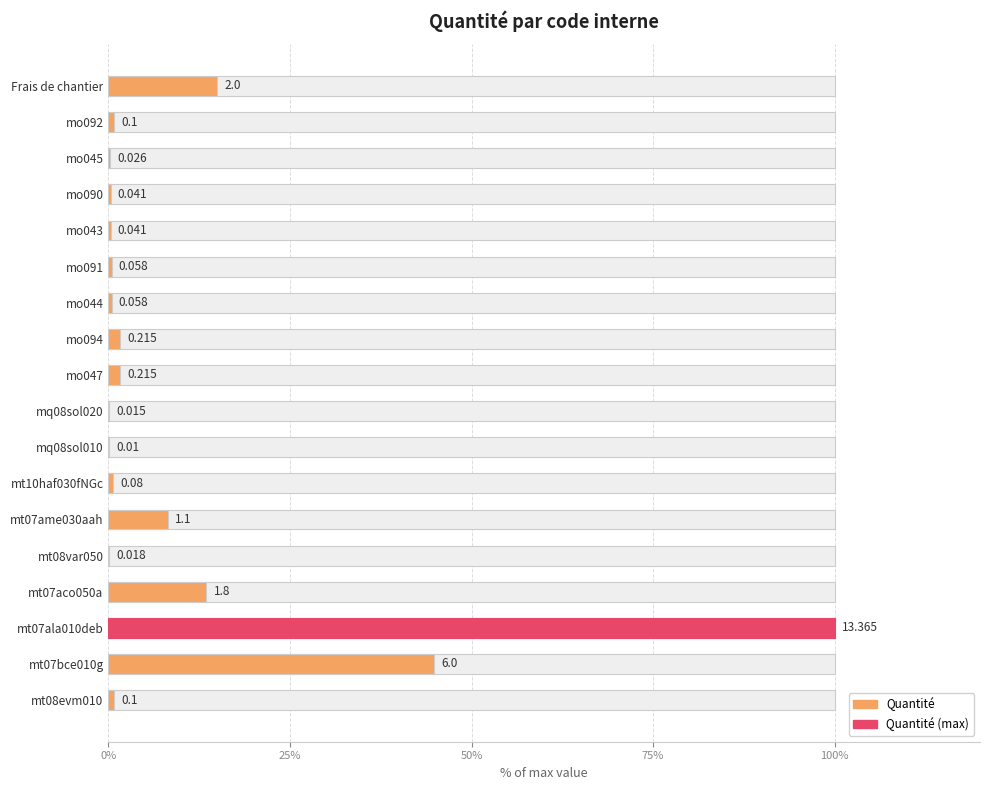

Reading left to right, what are all the values shown in this chart?

0.7	44.9	100.0	13.5	0.1	8.2	0.6	0.1	0.1	1.6	1.6	0.4	0.4	0.3	0.3	0.2	0.7	15.0